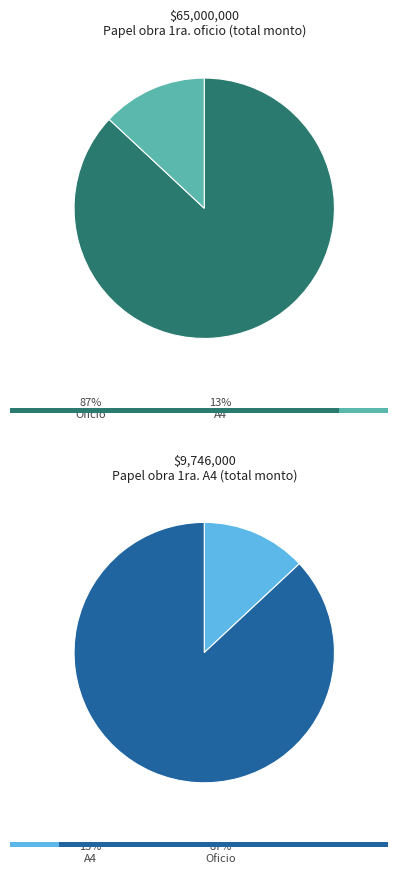

Combined, what portion of the pie is Papel obra 1ra. tamaño oficio and Papel obra 1ra. tamaño A4?

100.0%